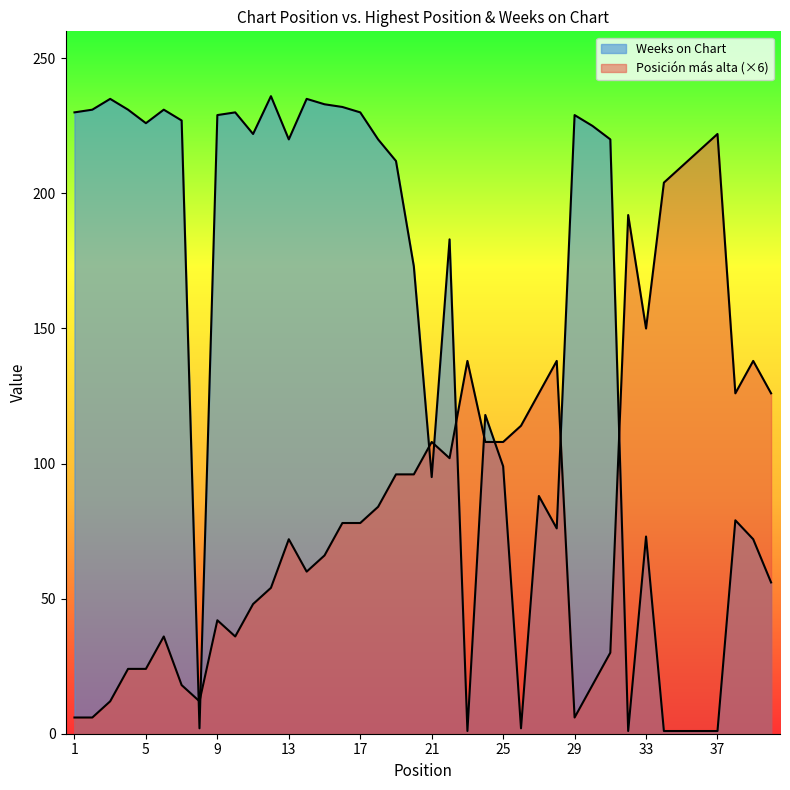

Does the chart have visible grid lines?

No